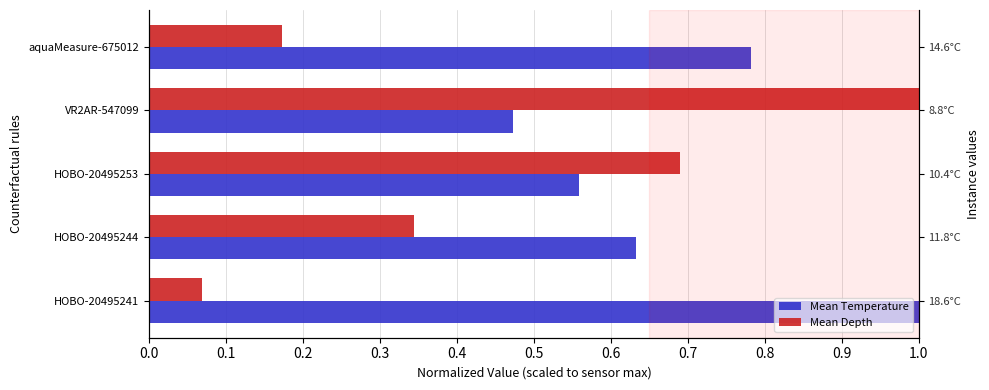

What is the smallest value displayed?

0.1